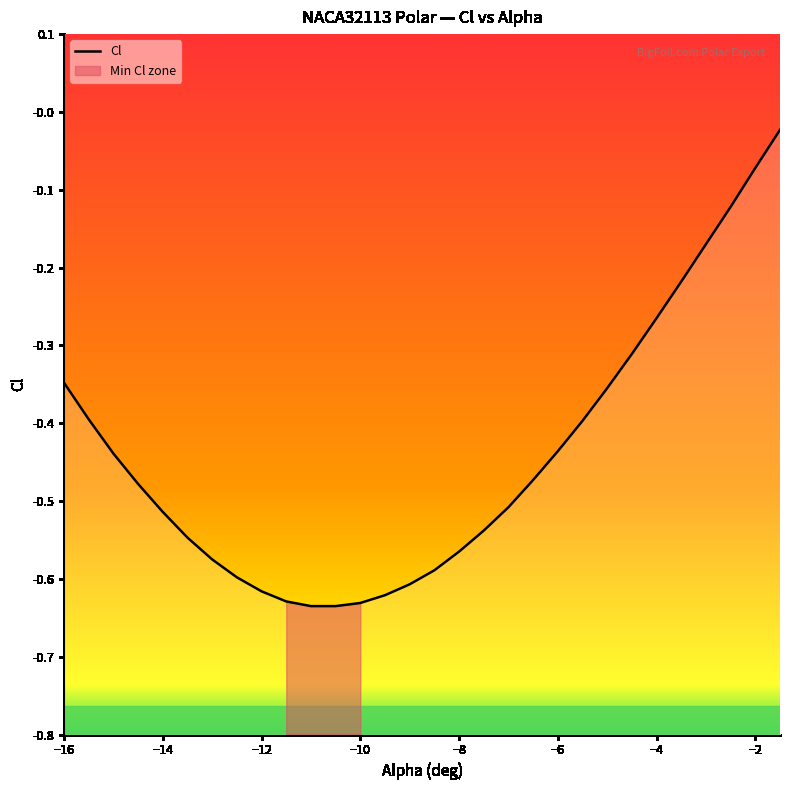

Where is the data nearest to the value 0?

-1.5